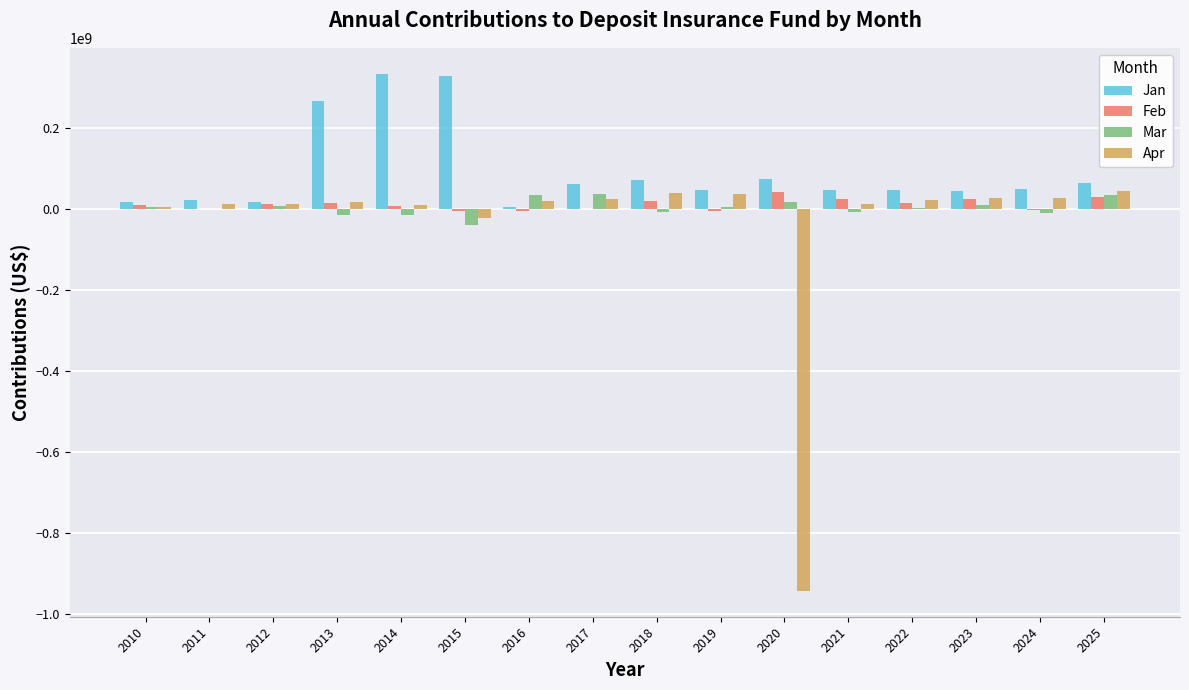

The value of Jan at 2017 is 61779444.5. True or false?

True